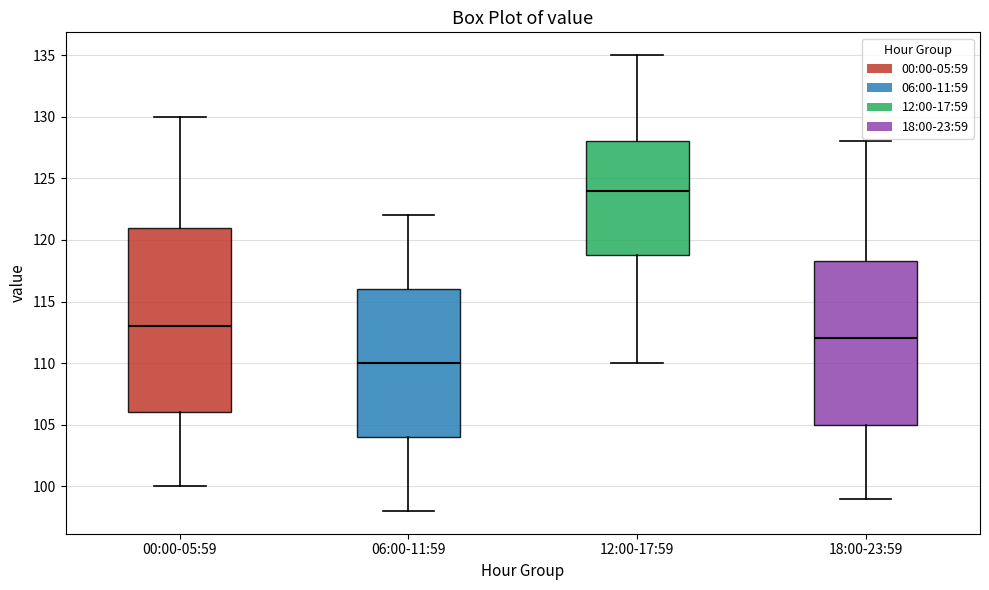

Which box's median line is the lowest?

06:00-11:59